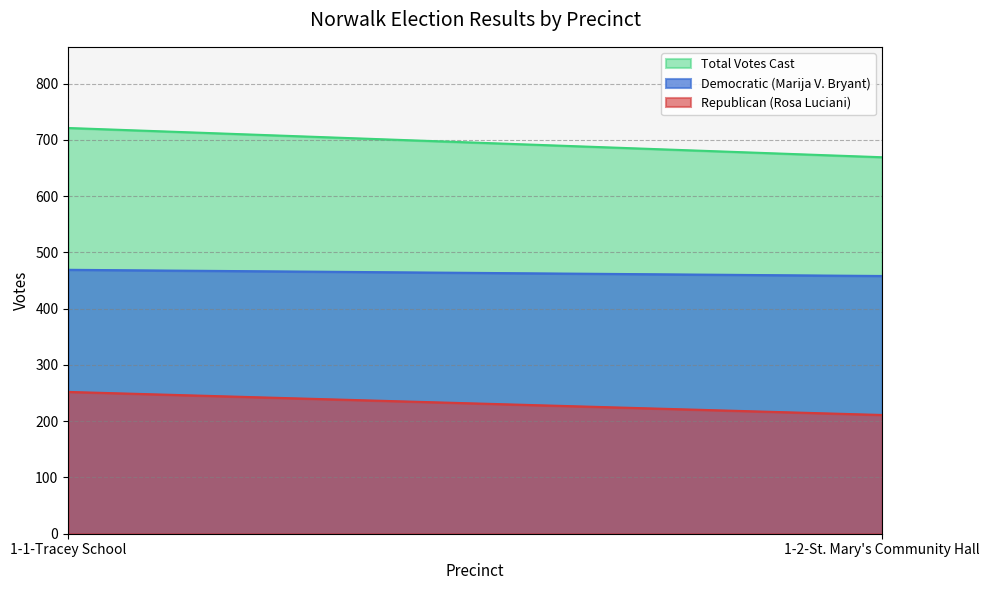

What is the difference between the highest and lowest values at 1-2-St. Mary's Community Hall?

458